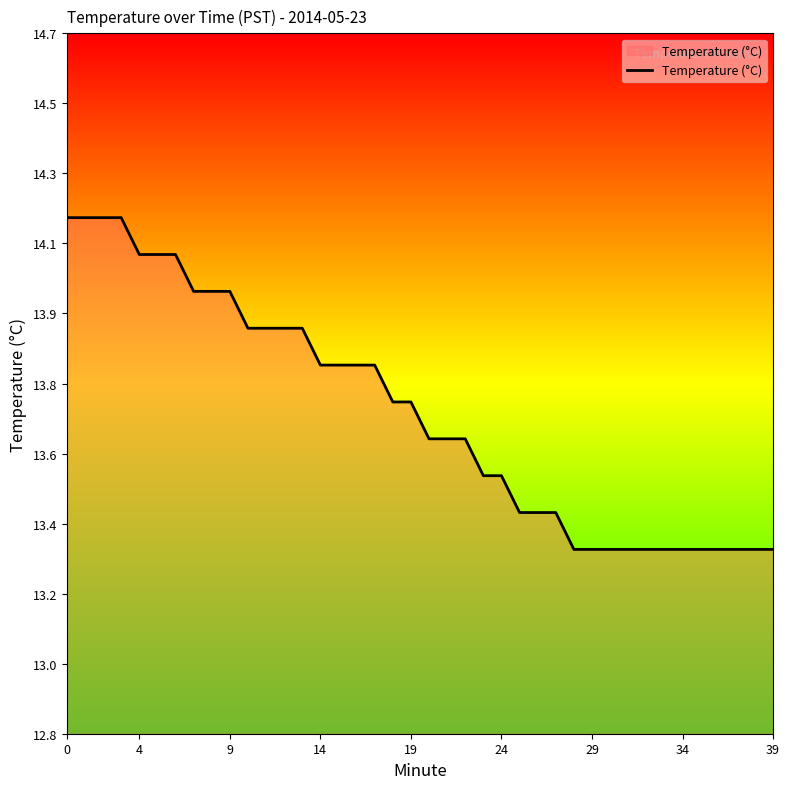

True or false: the data has more than 0 interior local peaks.

False